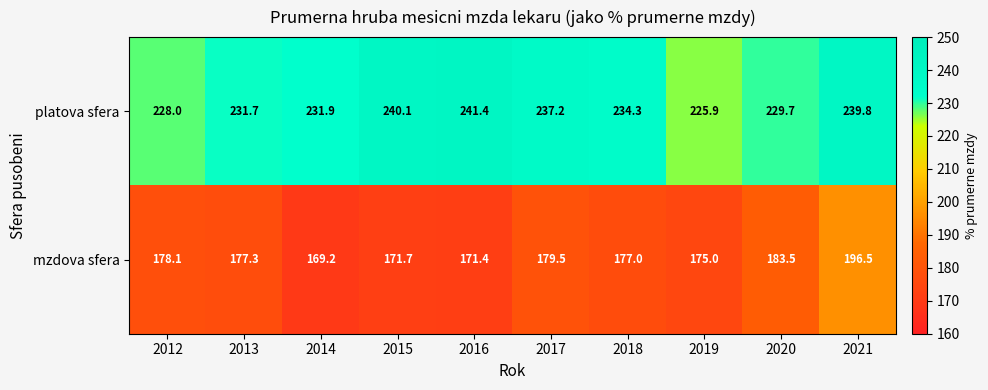

List the series in order of their overall mean, lowest first.

mzdova sfera, platova sfera